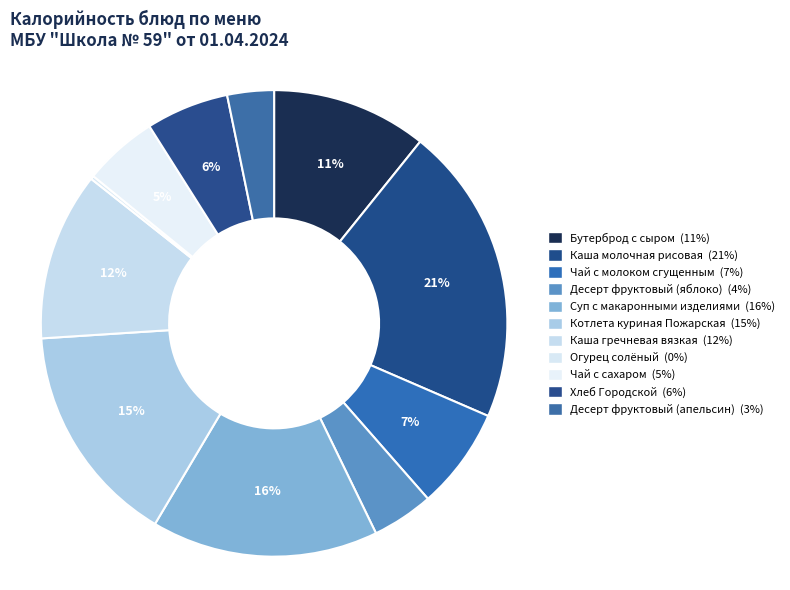

To the nearest percent, what is the average slice percentage?

9%